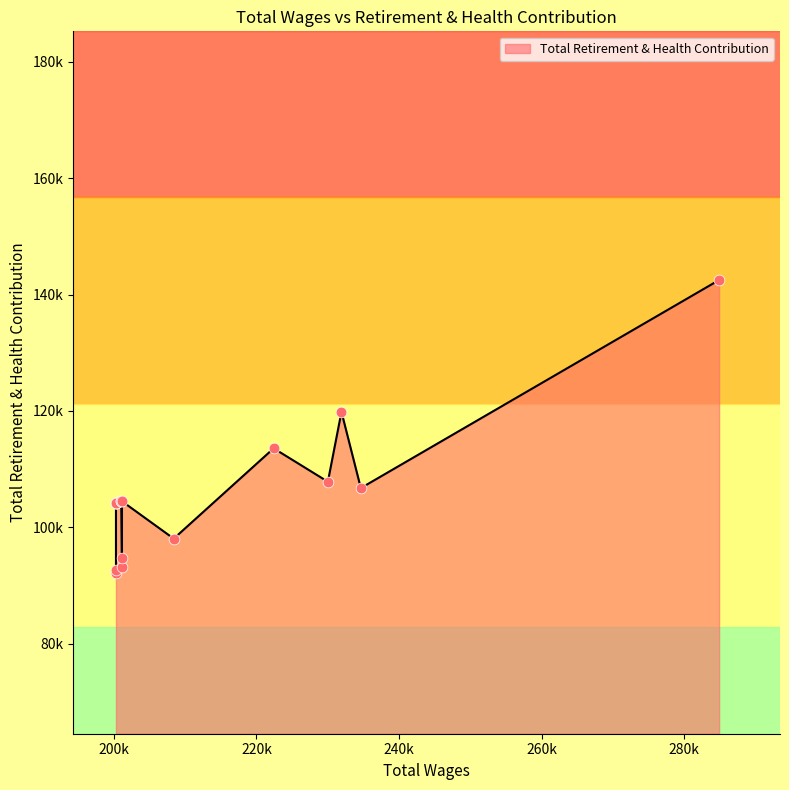

What is the change in value from 231926.0 to 201029.0?

-15401